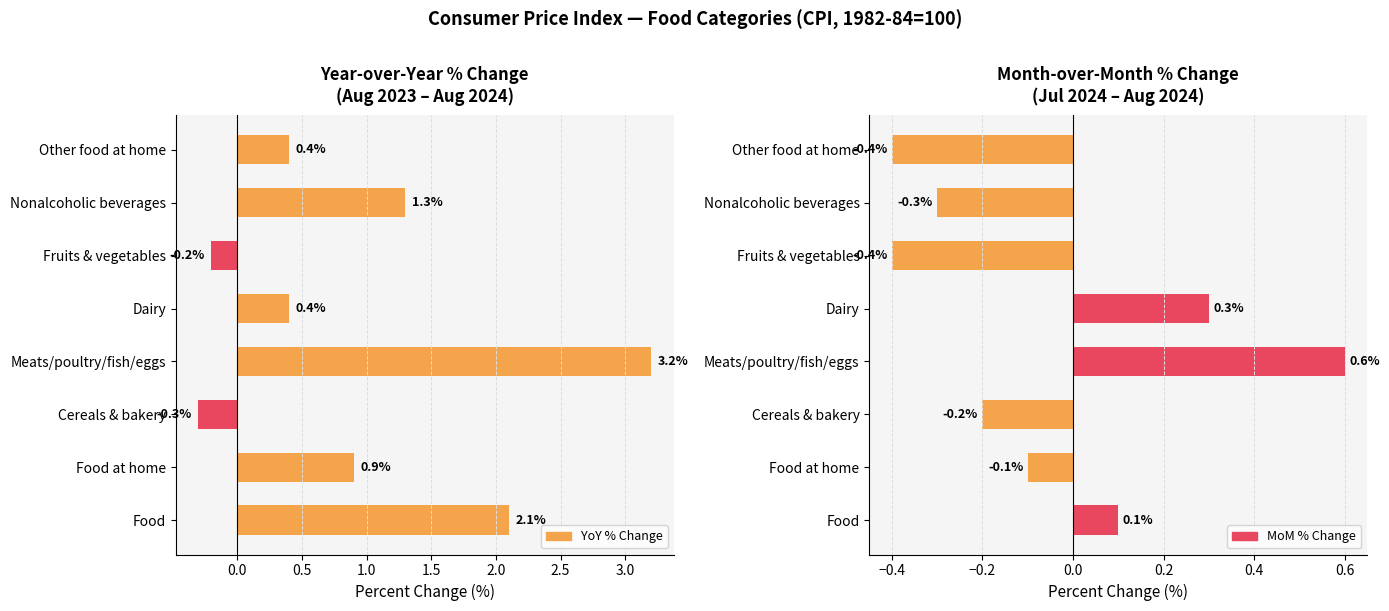

Is the value of MoM % Change at Meats/poultry/fish/eggs greater than the value of YoY % Change at Nonalcoholic beverages?

No